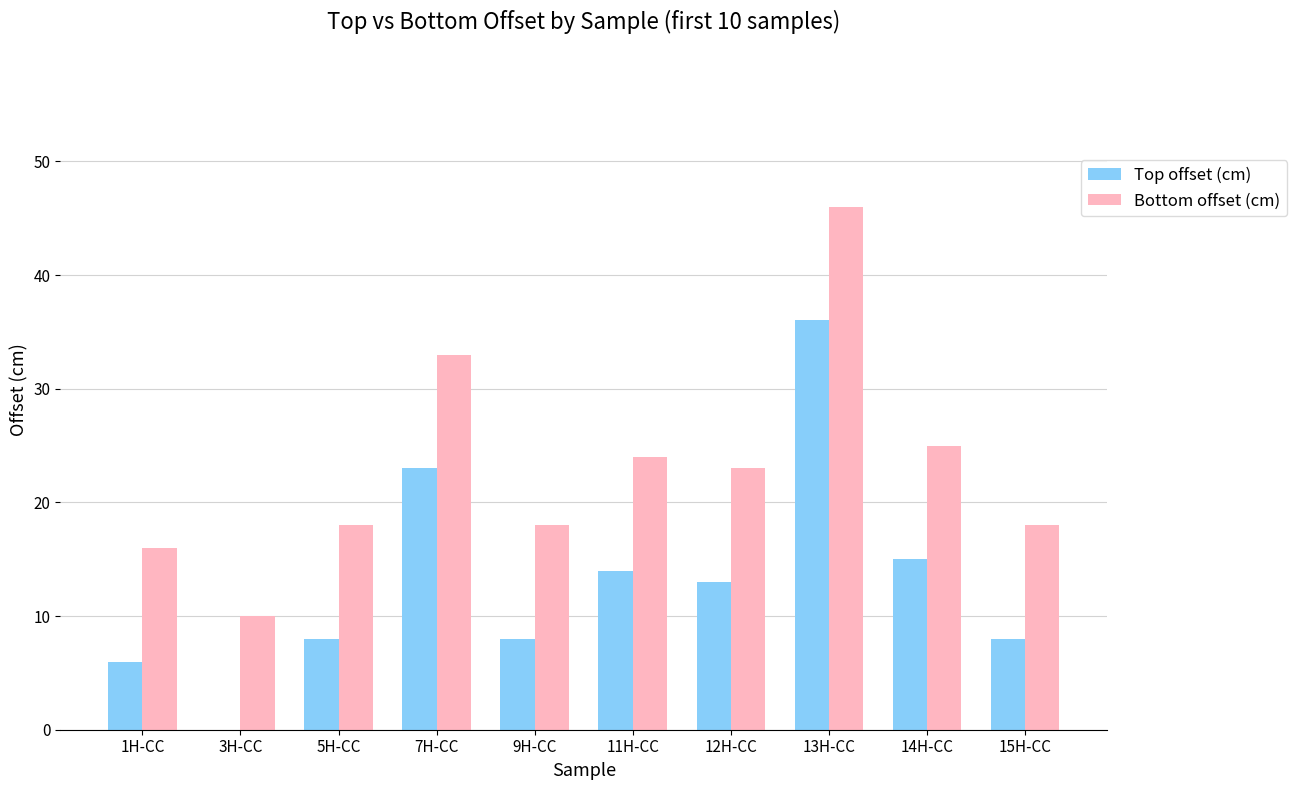

At which label is Top offset (cm) closest to 18?

14H-CC